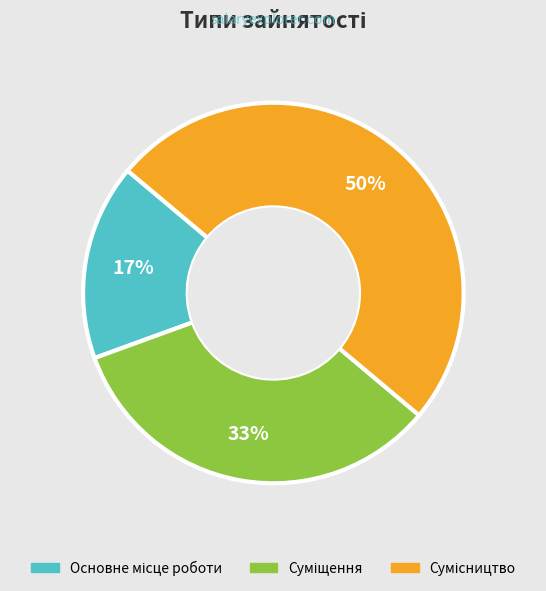

To the nearest percent, what is the difference between the largest and smallest slice percentages?

33%